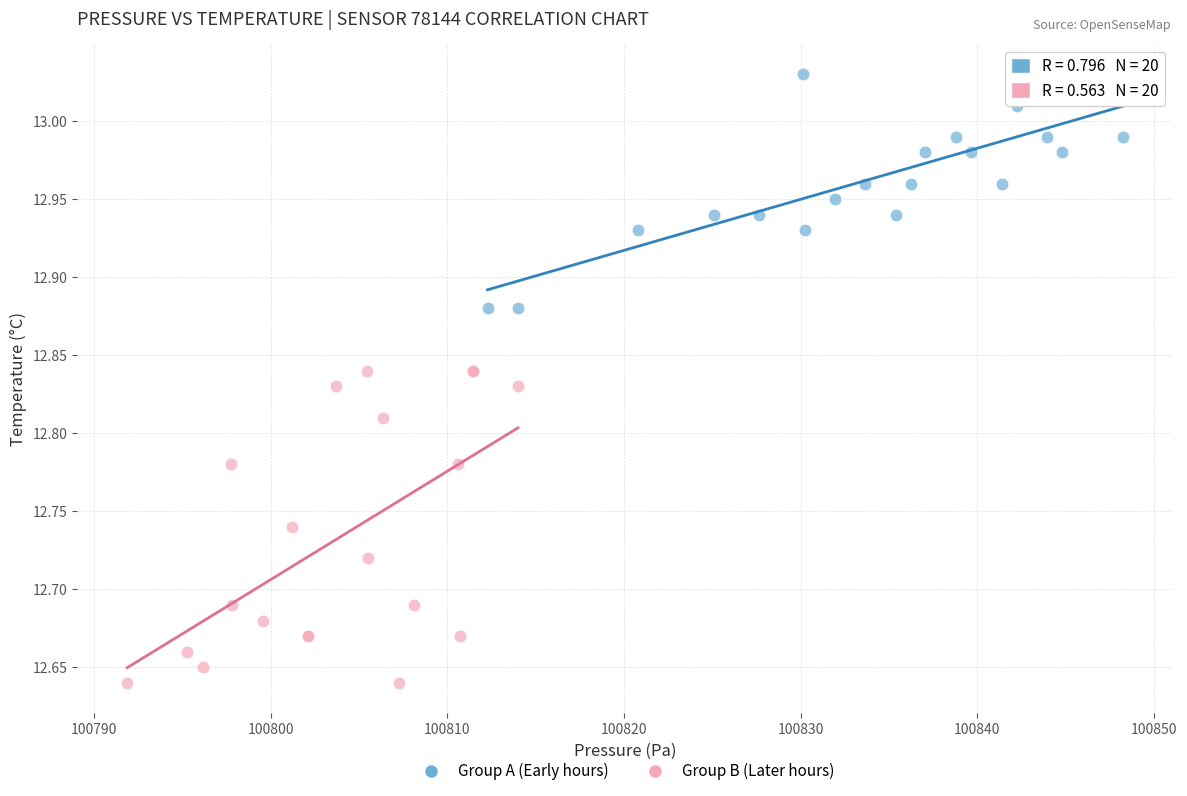

Which series has the largest Y range (max minus min)?

Group B (Later hours)